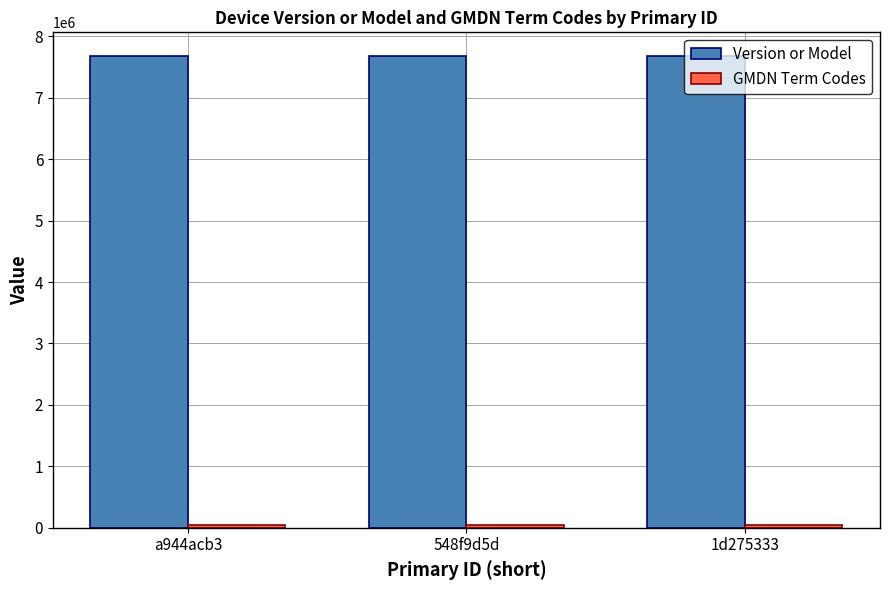

How many data points in Version or Model are less than 7680472?

1